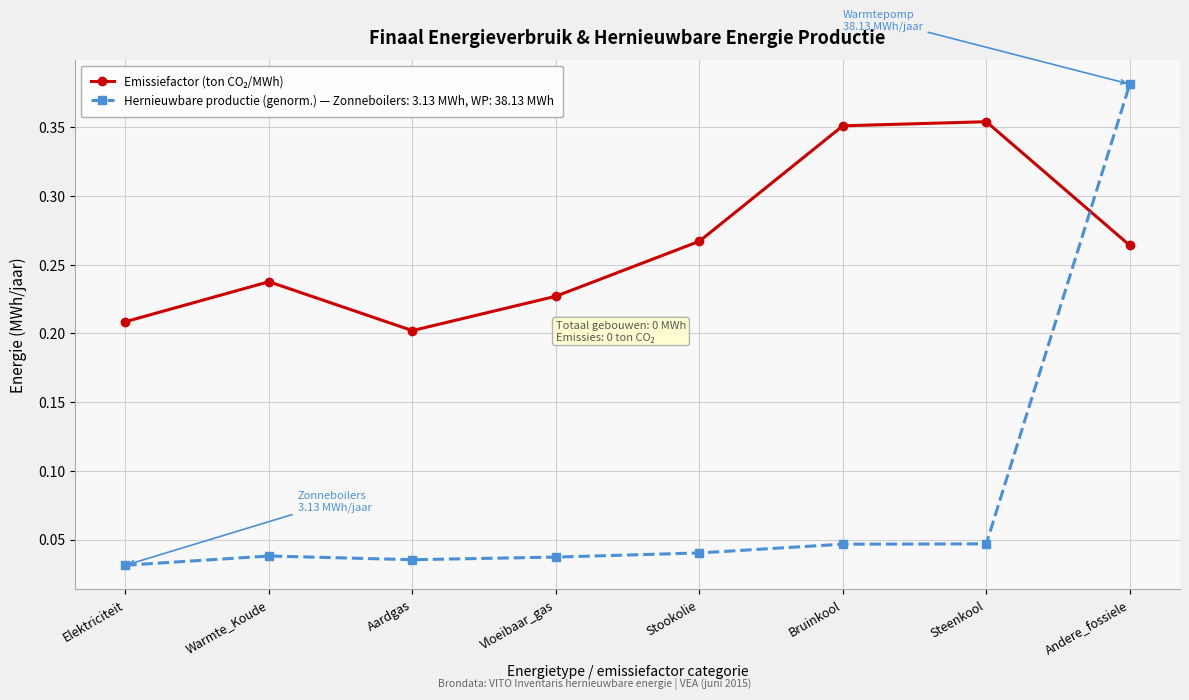

At which category does the chart reach its peak across all series?

Andere_fossiele